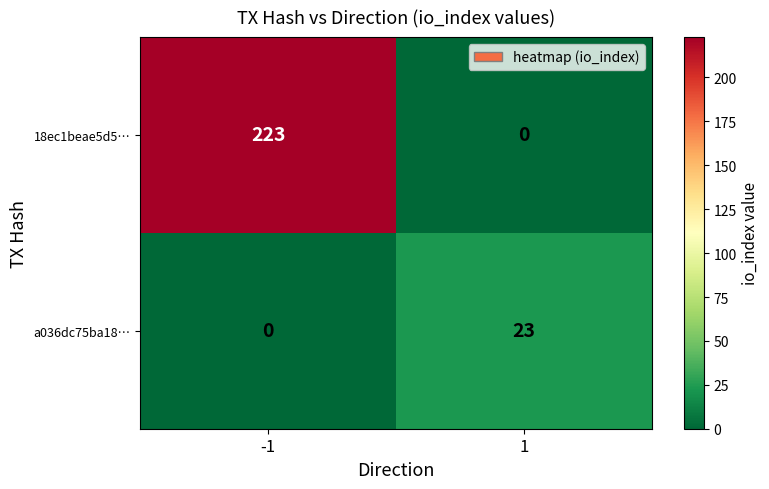

At 1, list the series in order from smallest to largest.

18ec1beae5d5…, a036dc75ba18…